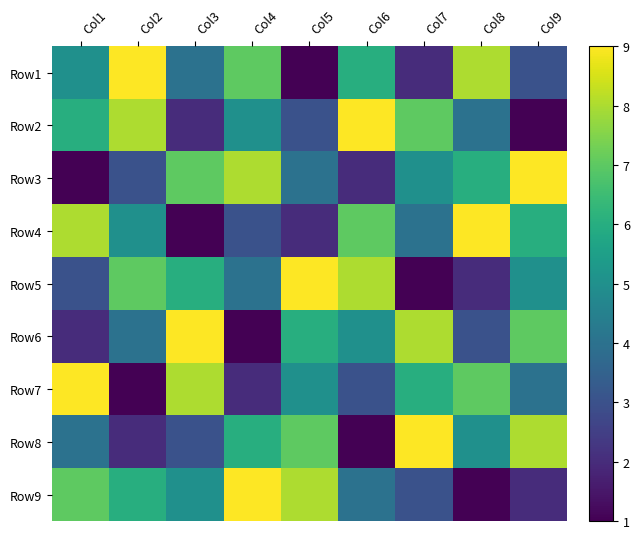

List the series in order of their peak value, lowest first.

Row1, Row2, Row3, Row4, Row5, Row6, Row7, Row8, Row9